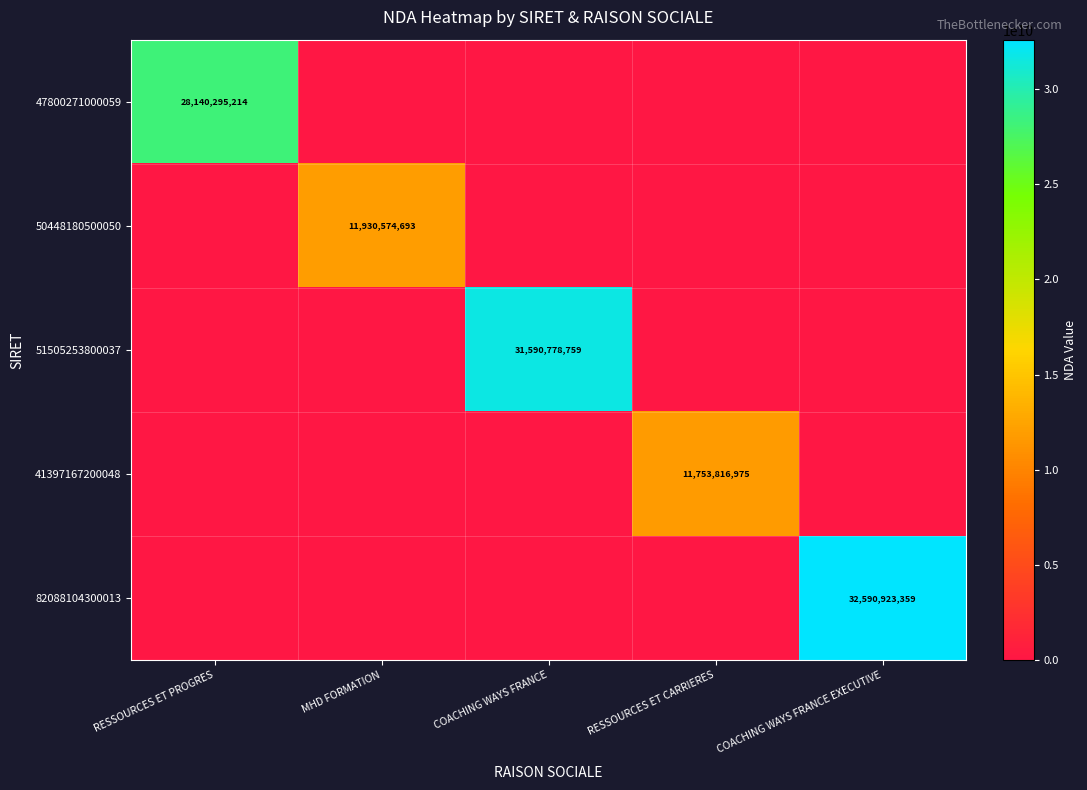

The value of 82088104300013 at COACHING WAYS FRANCE EXECUTIVE is 32590923359. True or false?

True